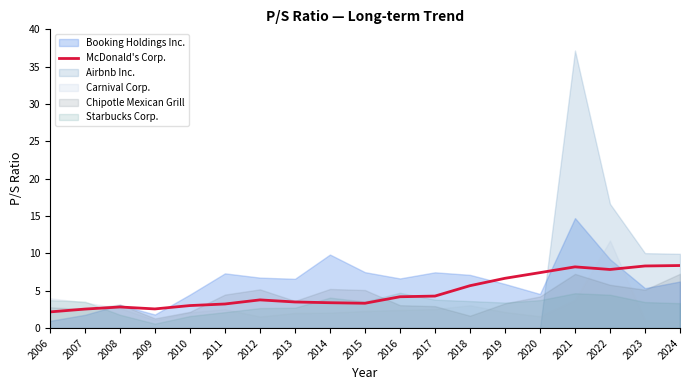

Is it true that McDonald's Corp. equals 3.0 at 2010?

True